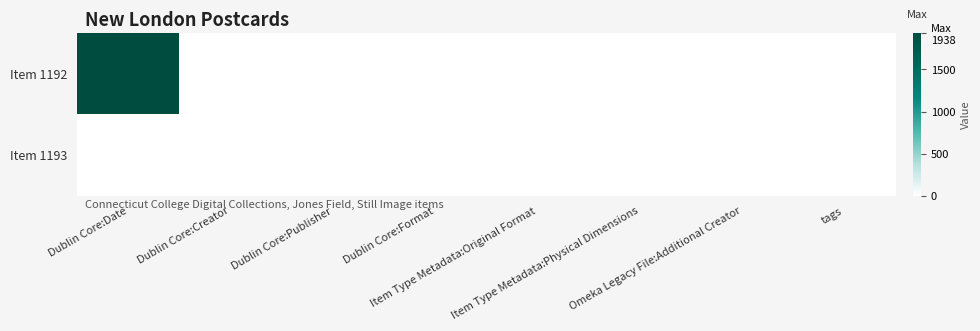

Which label corresponds to the smallest value in the chart?

Dublin Core:Date